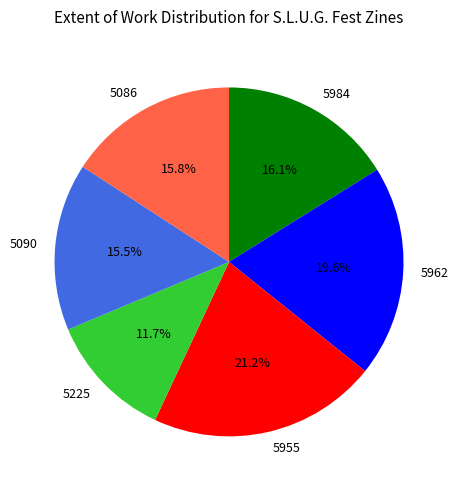

Approximately how many times larger is the value at 5962 compared to 5090?

1.3